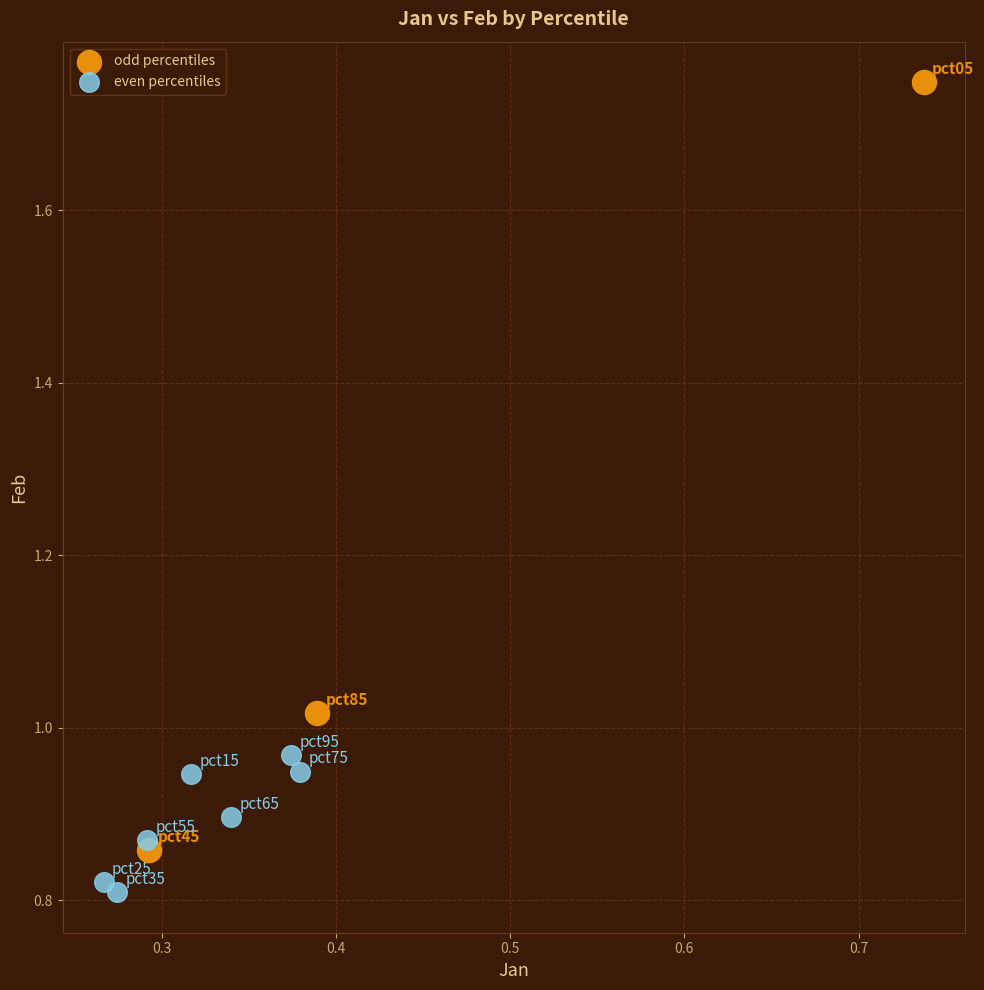

Which series contains the lowest Y value?

even percentiles